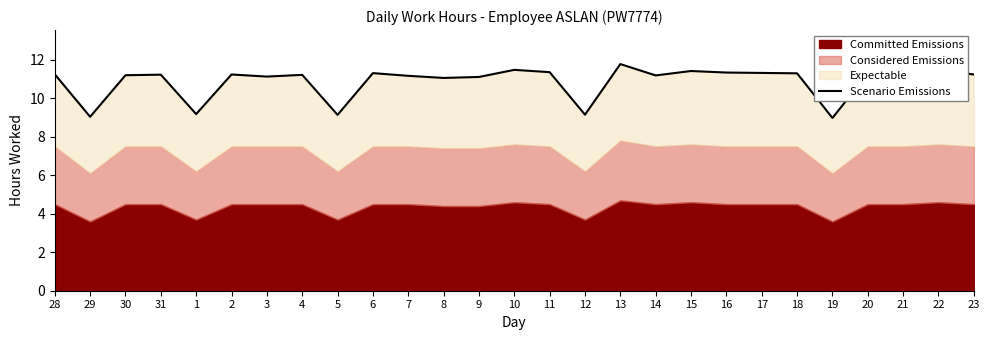

What is the label of the 13th point from the right?

11